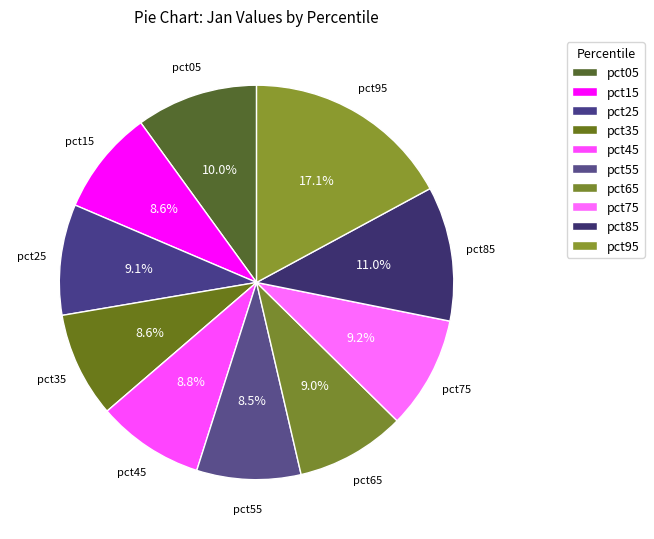

Is there a majority slice in this chart?

No